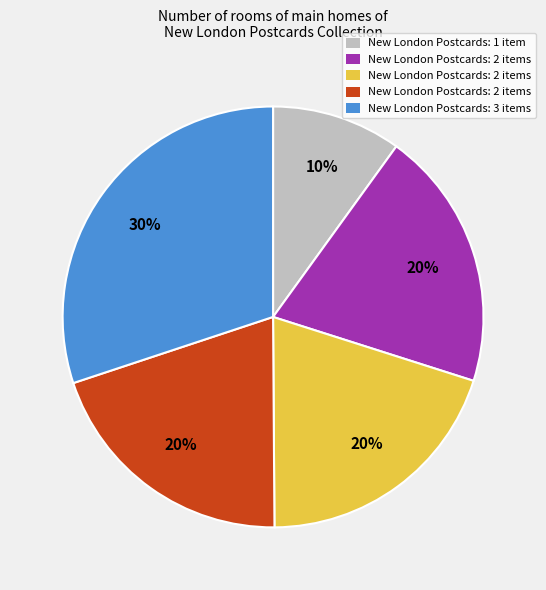

Is there a majority slice in this chart?

No